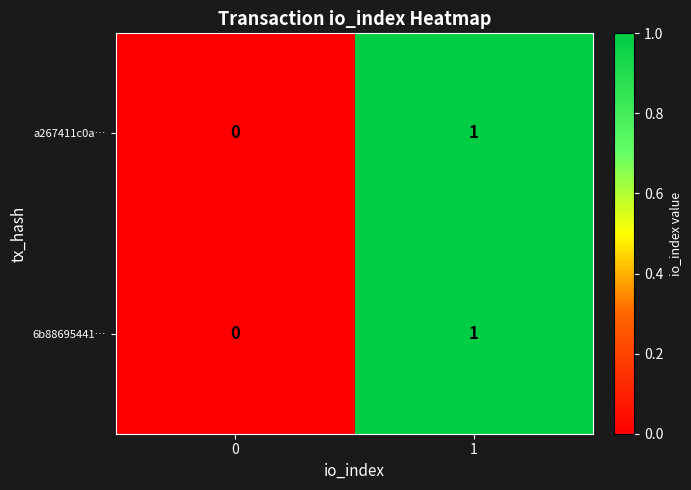

The value of a267411c0a… at 0 is 1. True or false?

False